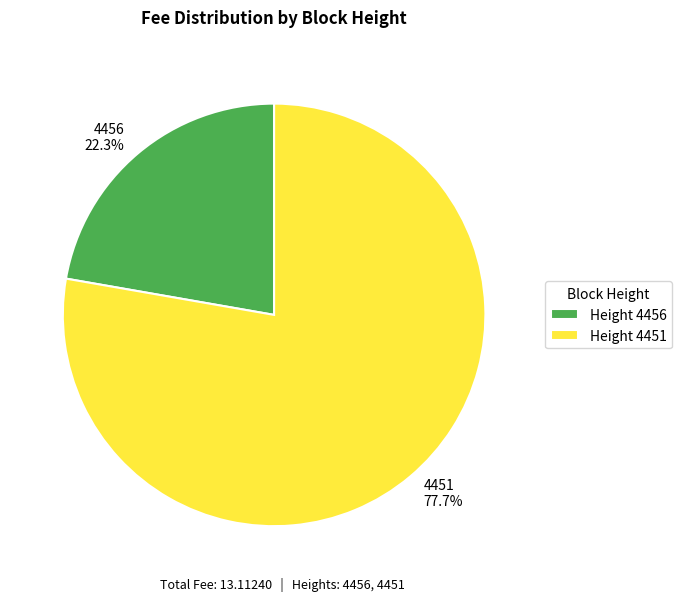

True or false: 4456 accounts for 22% of the total.

True